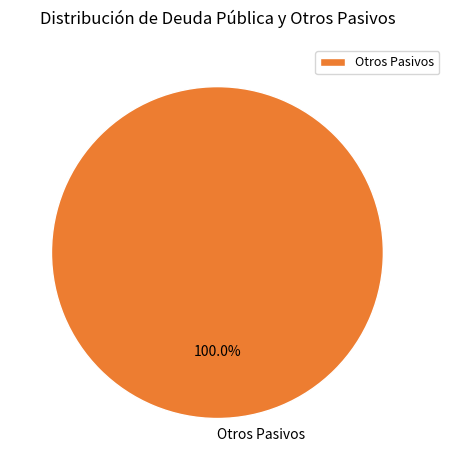

Is there a majority slice in this chart?

Yes